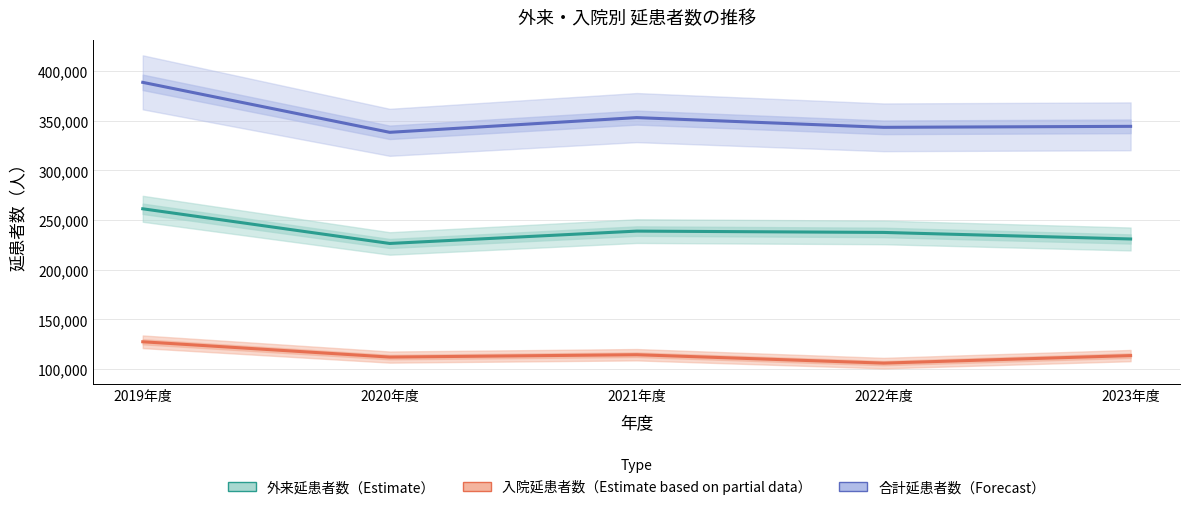

The value of 外来延患者数（Estimate） at 2019年度 is 261405. True or false?

True